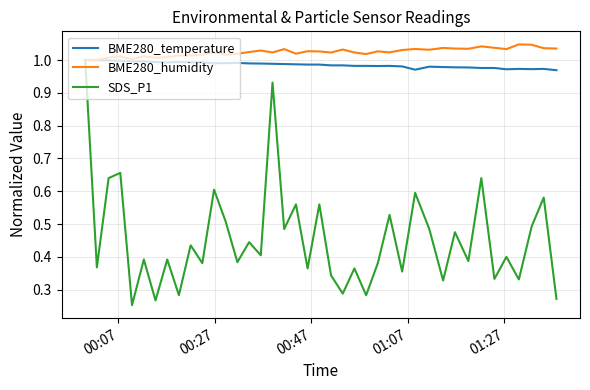

Which series has the largest total across all categories?

BME280_humidity